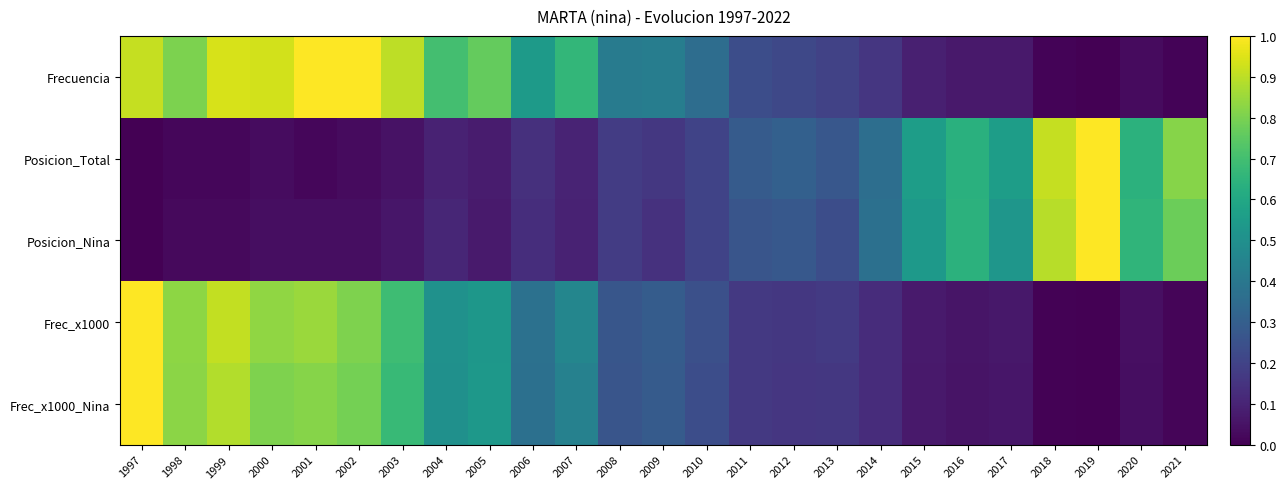

Reading right to left, list all the values displayed in this chart.

Frecuencia: 2021=0.0	2020=0.0	2019=0.0	2018=0.0	2017=0.1	2016=0.1	2015=0.1	2014=0.2	2013=0.2	2012=0.2	2011=0.2	2010=0.4	2009=0.4	2008=0.4	2007=0.7	2006=0.5	2005=0.8	2004=0.7	2003=0.9	2002=1.0	2001=1.0	2000=0.9	1999=0.9	1998=0.8	1997=0.9
Posicion_Total: 2021=0.8	2020=0.6	2019=1.0	2018=0.9	2017=0.6	2016=0.6	2015=0.6	2014=0.4	2013=0.3	2012=0.3	2011=0.3	2010=0.2	2009=0.2	2008=0.2	2007=0.1	2006=0.1	2005=0.1	2004=0.1	2003=0.1	2002=0.0	2001=0.0	2000=0.0	1999=0.0	1998=0.0	1997=0.0
Posicion_Nina: 2021=0.8	2020=0.7	2019=1.0	2018=0.9	2017=0.5	2016=0.6	2015=0.5	2014=0.4	2013=0.2	2012=0.3	2011=0.3	2010=0.2	2009=0.1	2008=0.2	2007=0.1	2006=0.1	2005=0.1	2004=0.1	2003=0.1	2002=0.0	2001=0.0	2000=0.0	1999=0.0	1998=0.0	1997=0.0
Frec_x1000: 2021=0.0	2020=0.0	2019=0.0	2018=0.0	2017=0.1	2016=0.1	2015=0.1	2014=0.1	2013=0.2	2012=0.2	2011=0.2	2010=0.2	2009=0.3	2008=0.3	2007=0.5	2006=0.4	2005=0.5	2004=0.5	2003=0.7	2002=0.8	2001=0.9	2000=0.8	1999=0.9	1998=0.8	1997=1.0
Frec_x1000_Nina: 2021=0.0	2020=0.0	2019=0.0	2018=0.0	2017=0.1	2016=0.1	2015=0.1	2014=0.1	2013=0.2	2012=0.2	2011=0.2	2010=0.2	2009=0.3	2008=0.3	2007=0.4	2006=0.4	2005=0.5	2004=0.5	2003=0.7	2002=0.8	2001=0.8	2000=0.8	1999=0.9	1998=0.8	1997=1.0